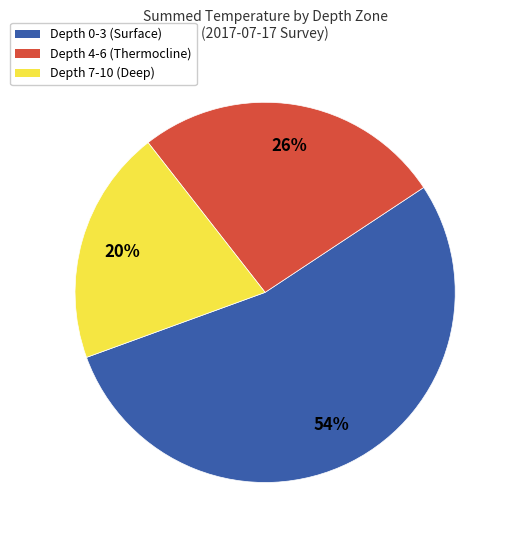

The Depth 4-6 (Thermocline) slice represents 15% of the pie. True or false?

False